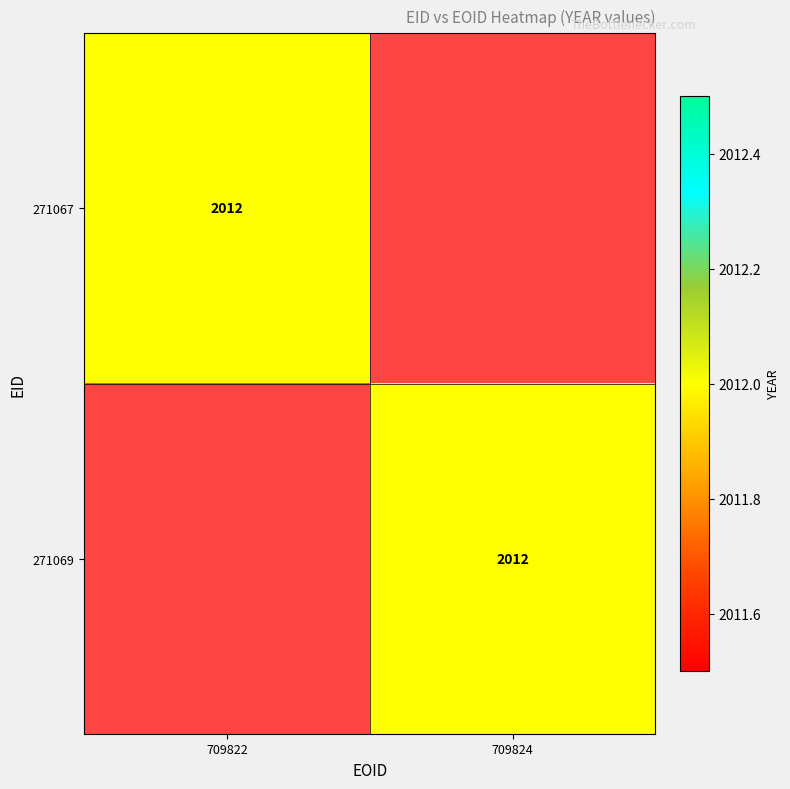

Rank the series by their maximum value, from highest to lowest.

271067, 271069